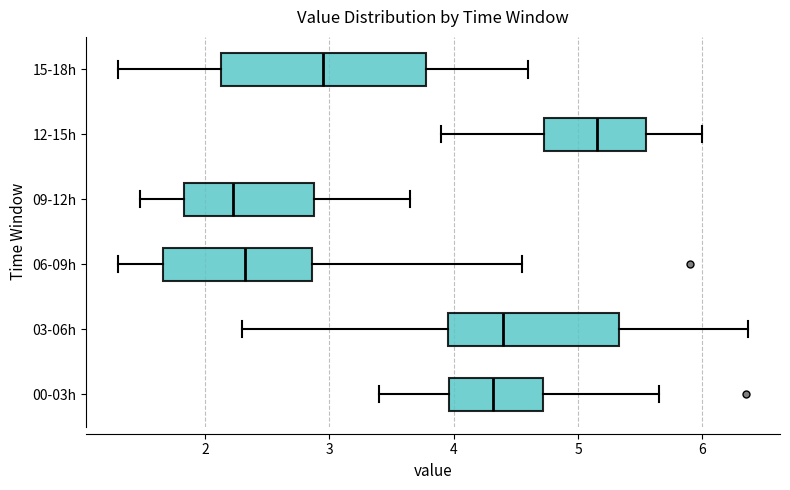

Comparing the boxes themselves (not the whiskers), which one is the widest?

15-18h